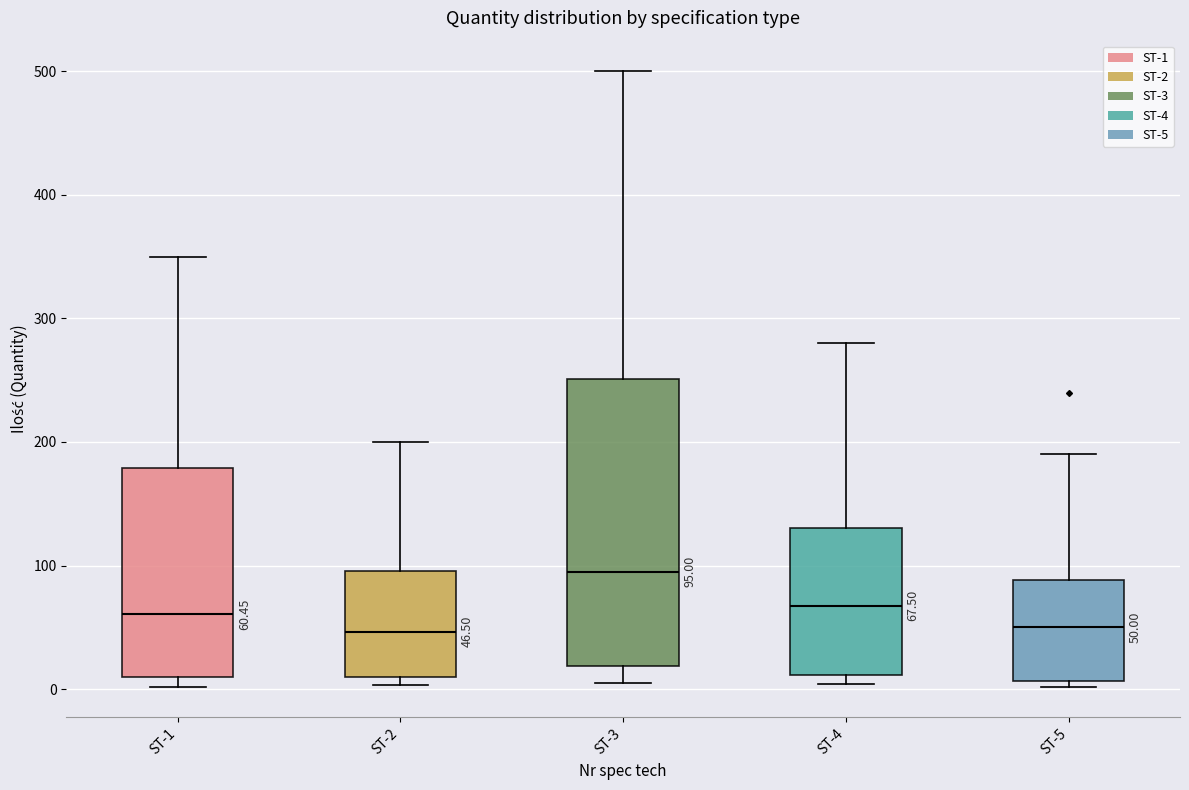

Comparing the boxes themselves (not the whiskers), which one is the tallest?

ST-3